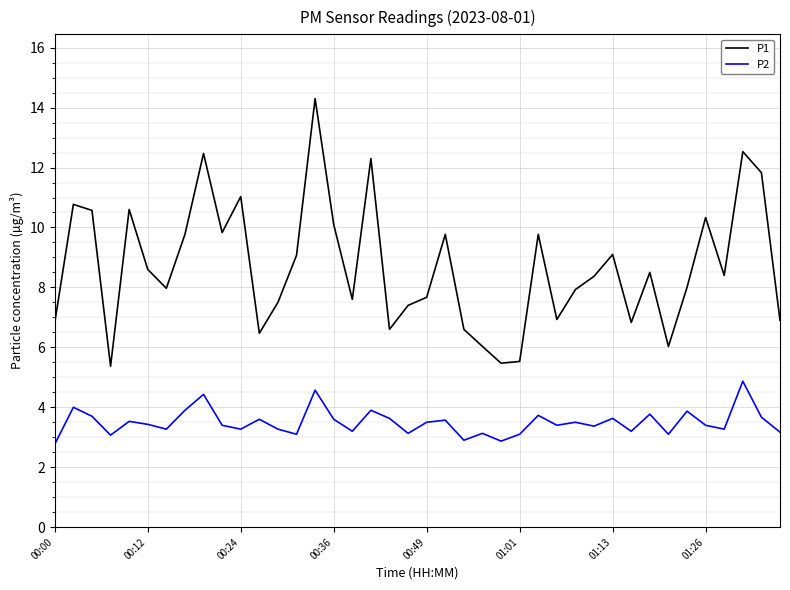

List the series in order of their overall mean, highest first.

P1, P2